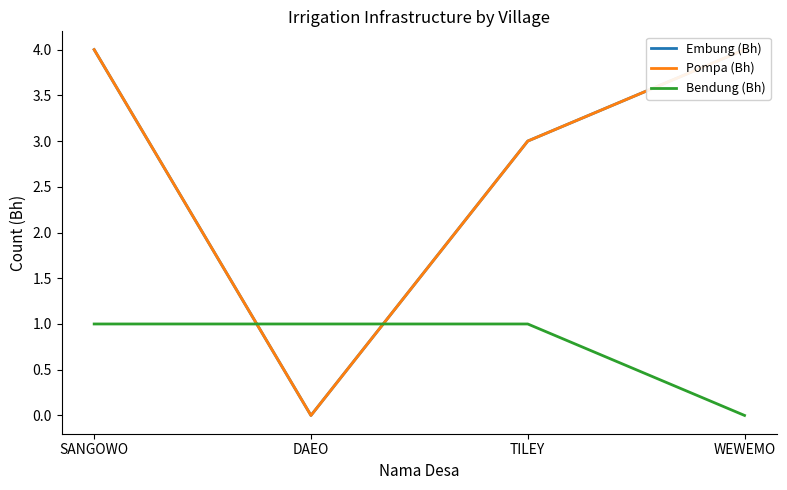

What are all the series names shown in the legend?

Embung (Bh), Pompa (Bh), Bendung (Bh)